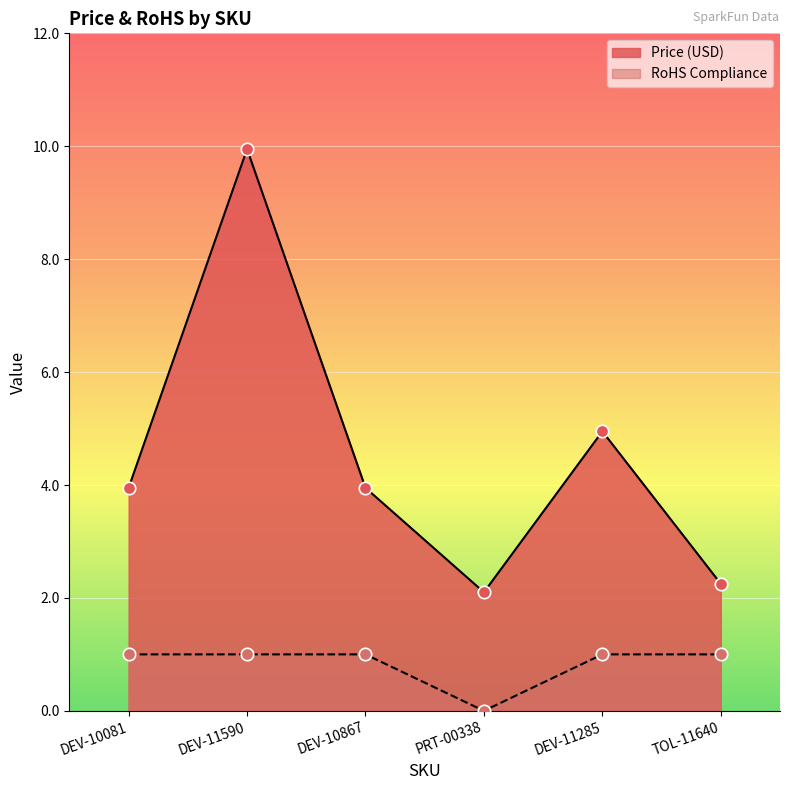

What are all the series names shown in the legend?

Price (USD), RoHS Compliance